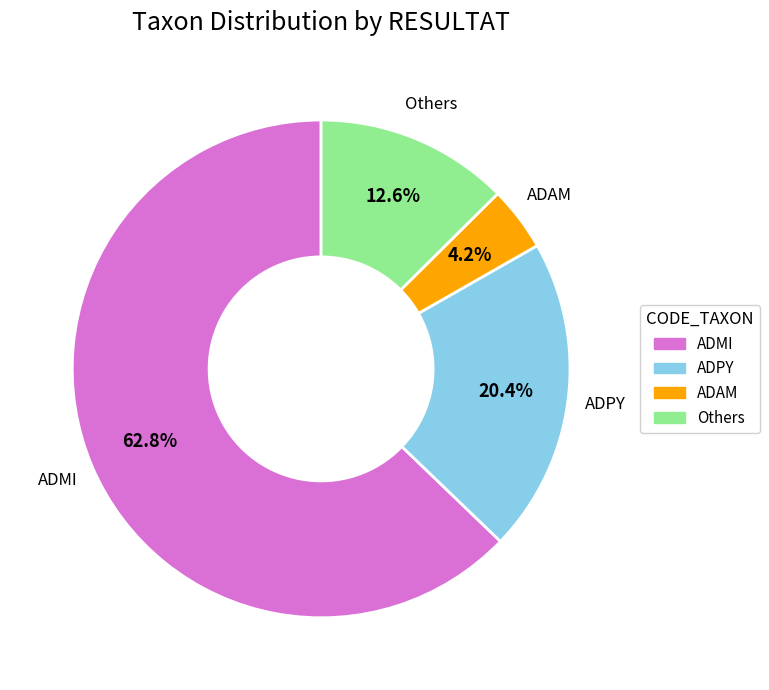

Is there any slice that represents more than half of the pie?

Yes